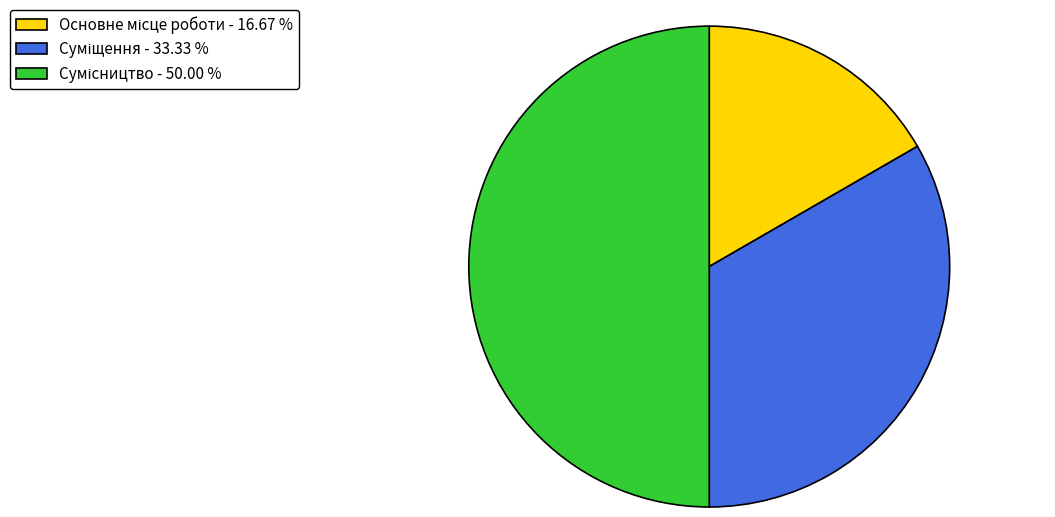

Combined, do Основне місце роботи and Сумісництво account for over 50%?

Yes